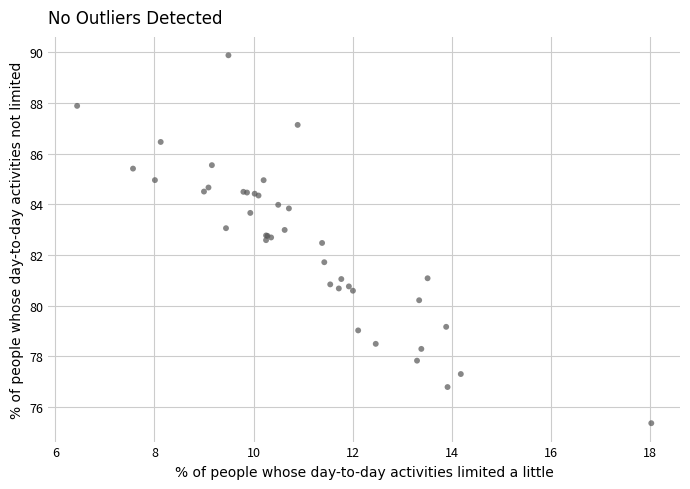

What Y value in the scatter plot is closest to 82?

81.7